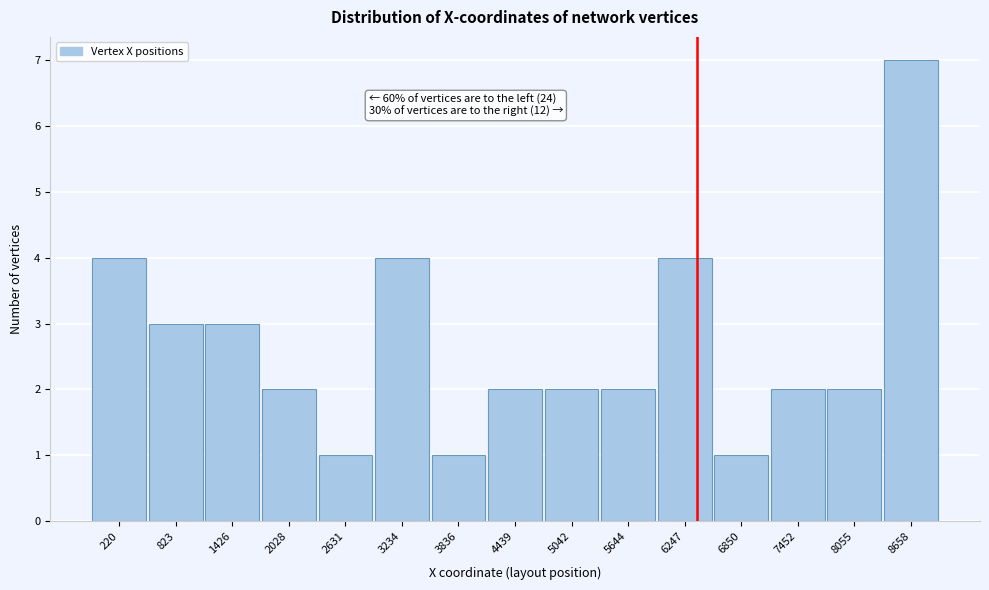

Reading left to right, list all the values displayed in this chart.

220=4	823=3	1426=3	2028=2	2631=1	3234=4	3836=1	4439=2	5042=2	5644=2	6247=4	6850=1	7452=2	8055=2	8658=7